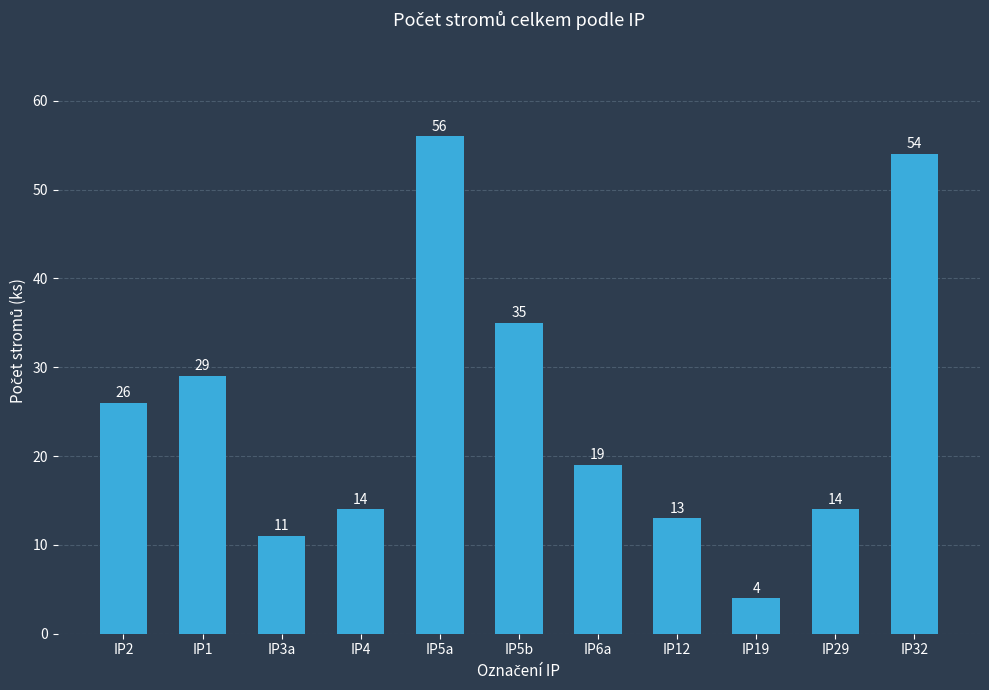

What is the ratio of the value at IP6a to the value at IP5b?

0.5